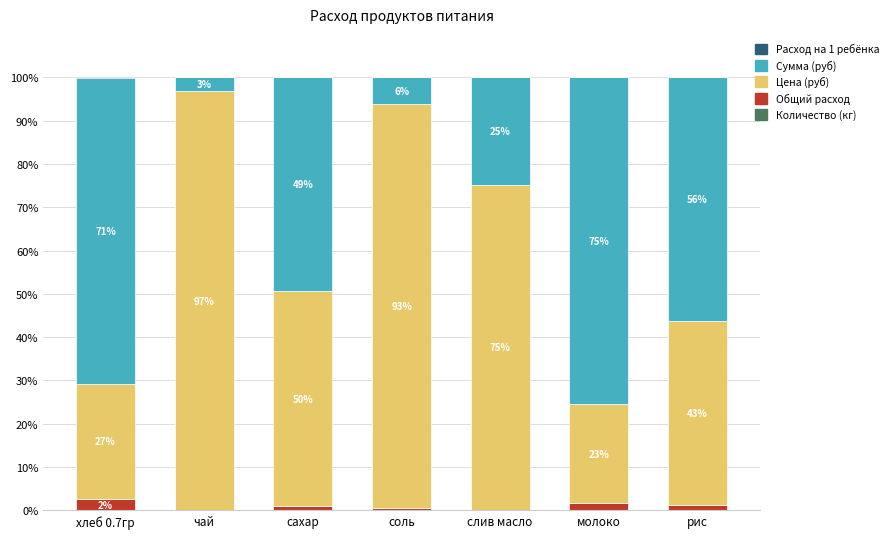

What position from the right is молоко?

2